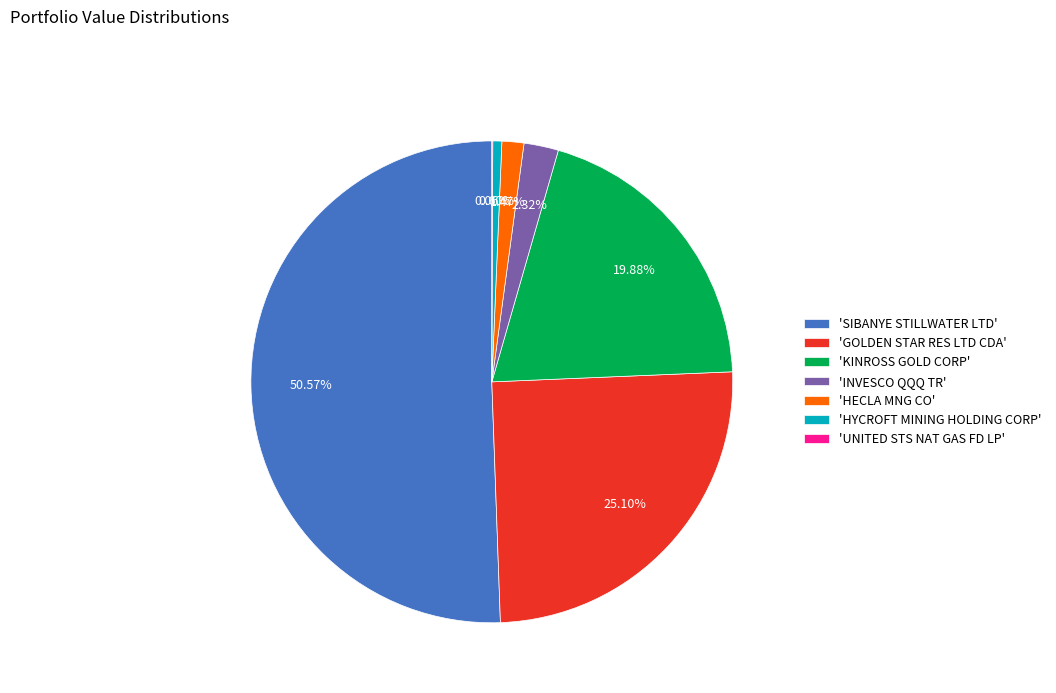

What is the majority slice?

'SIBANYE STILLWATER LTD'